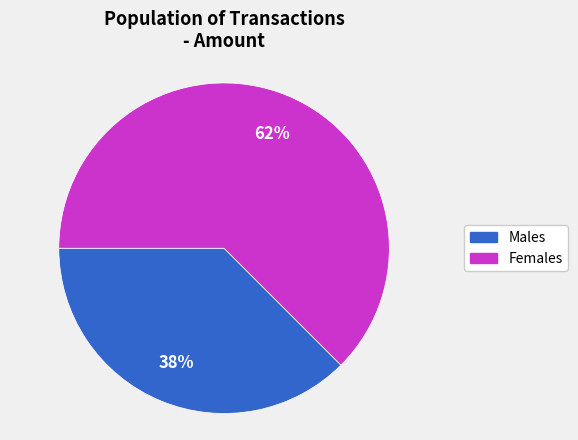

To the nearest percent, what is the combined percentage of Females and Males?

100%